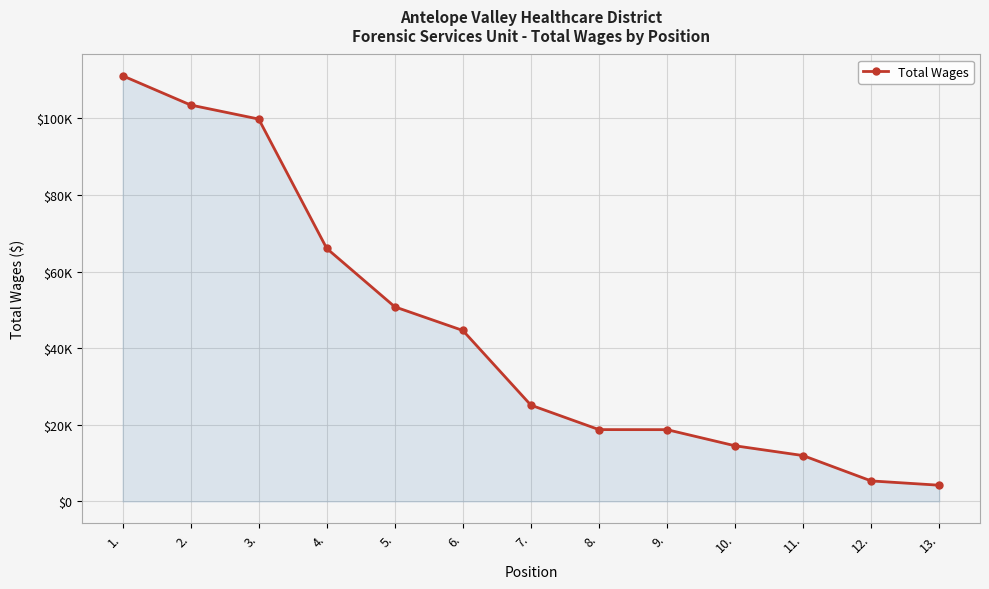

The chart shows a value of 5350 at 12.. True or false?

True